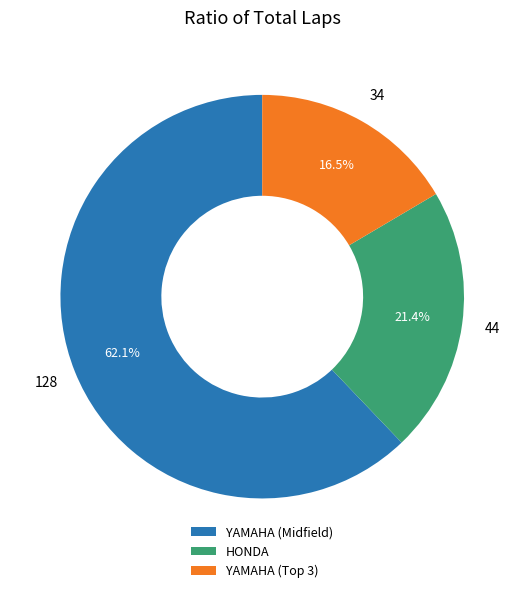

What is the smallest slice in the pie chart?

YAMAHA (Top 3)